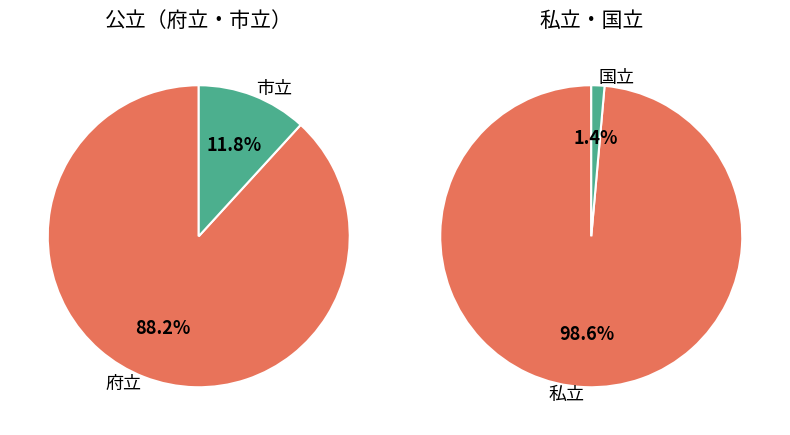

Does any single category account for the majority?

Yes